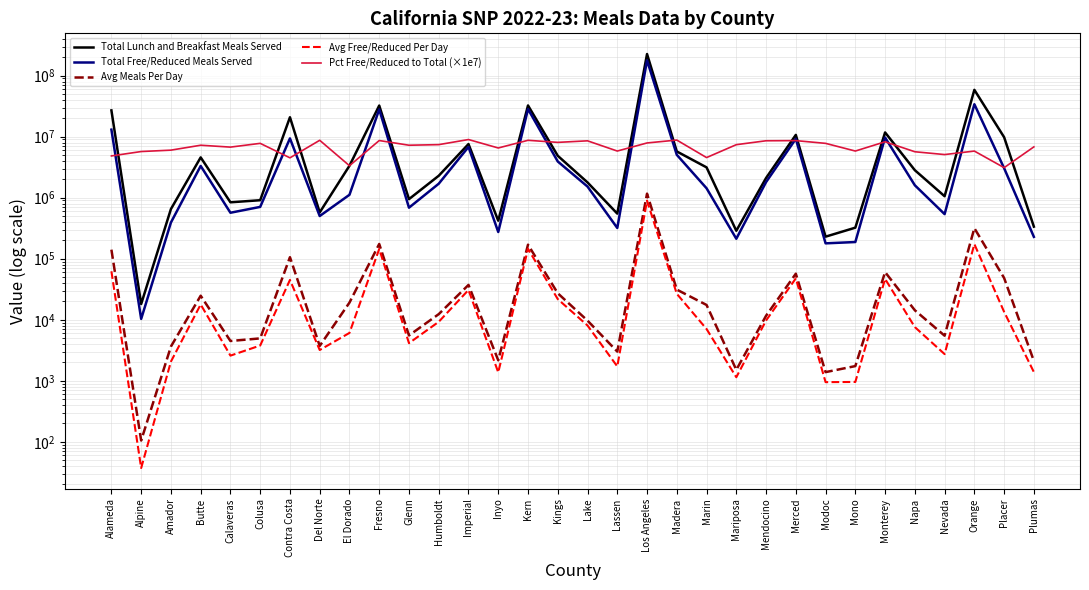

Is the value of Total Lunch and Breakfast Meals Served at Lake greater than the value of Pct Free/Reduced to Total (×1e7) at Napa?

No